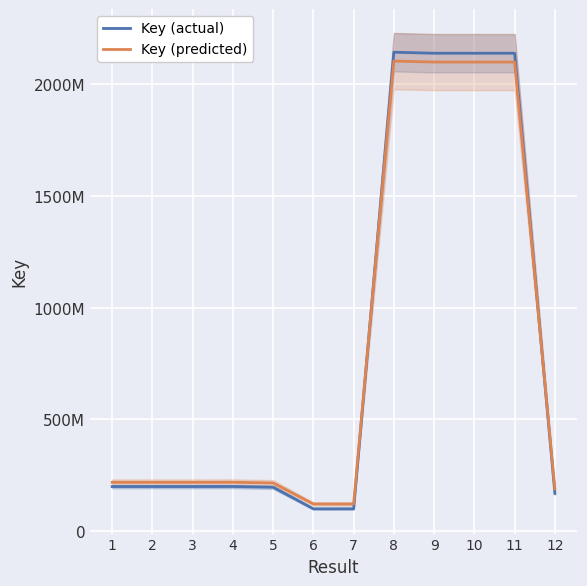

Read the Key (actual) value at 10.

2137751524.0